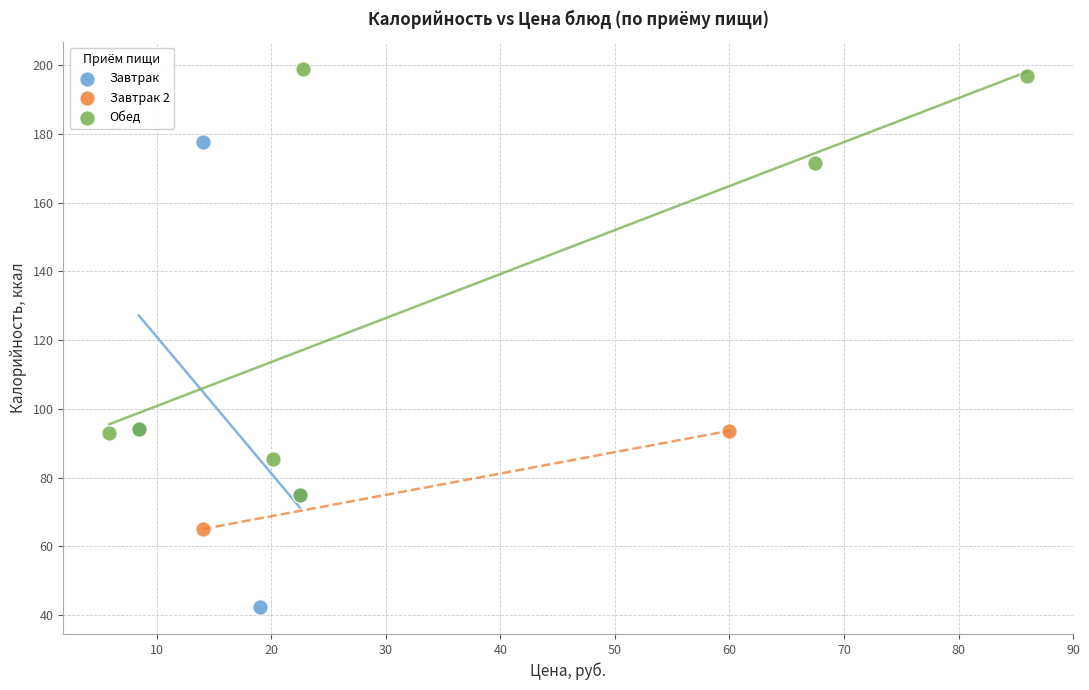

What are all the series names shown in the legend?

Завтрак, Завтрак 2, Обед